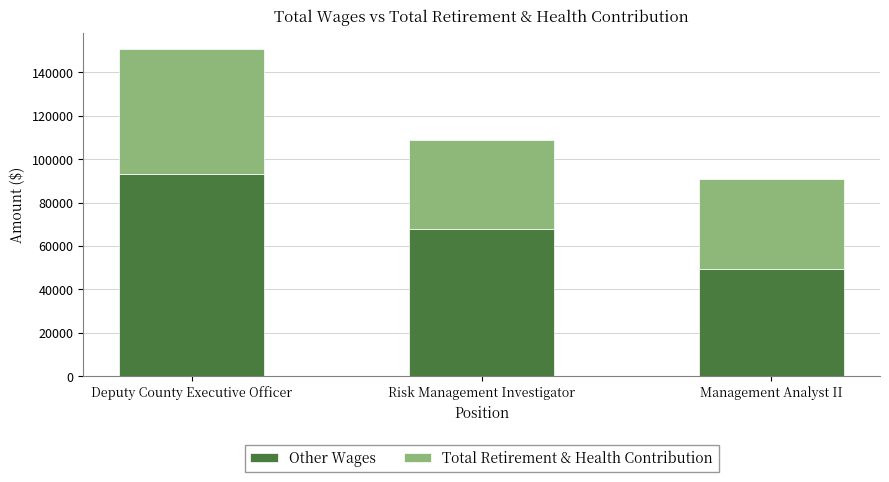

What is the sum of all Other Wages values?

210440